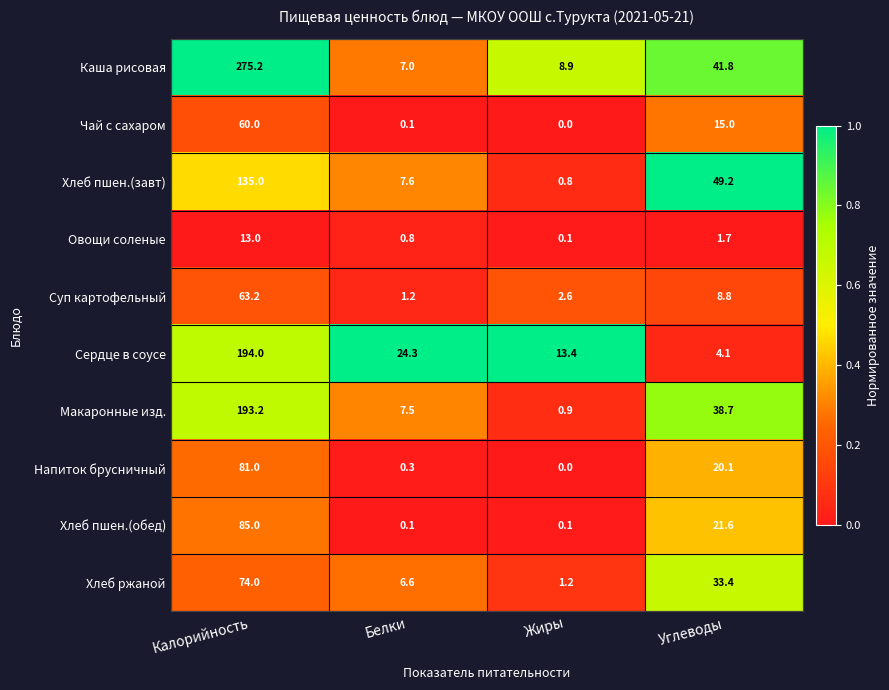

Read the Сердце в соусе value at Калорийность.

194.0